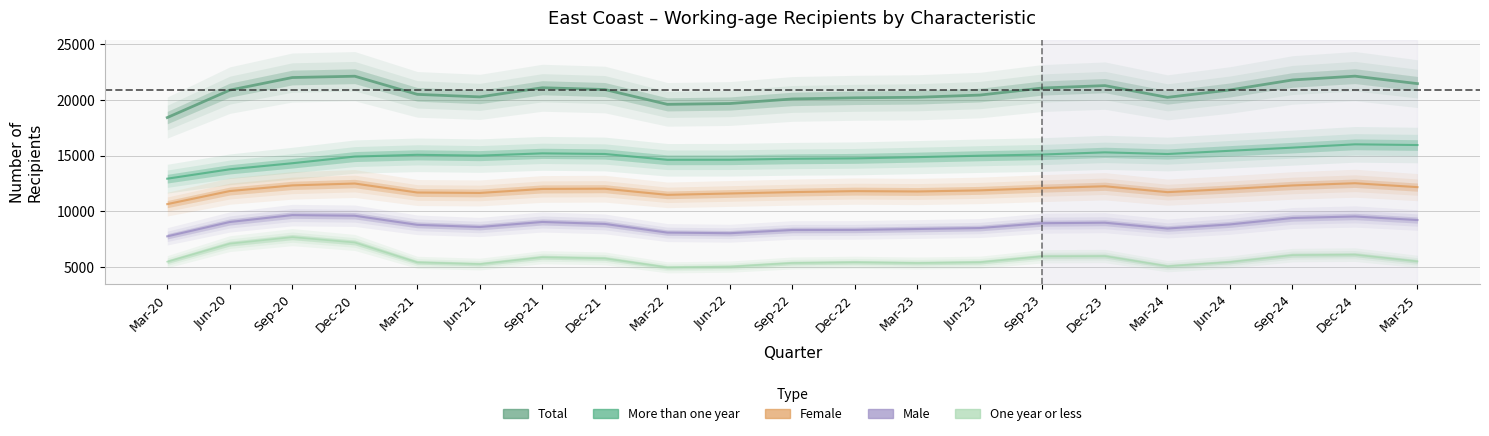

What is the smallest value displayed?

4980